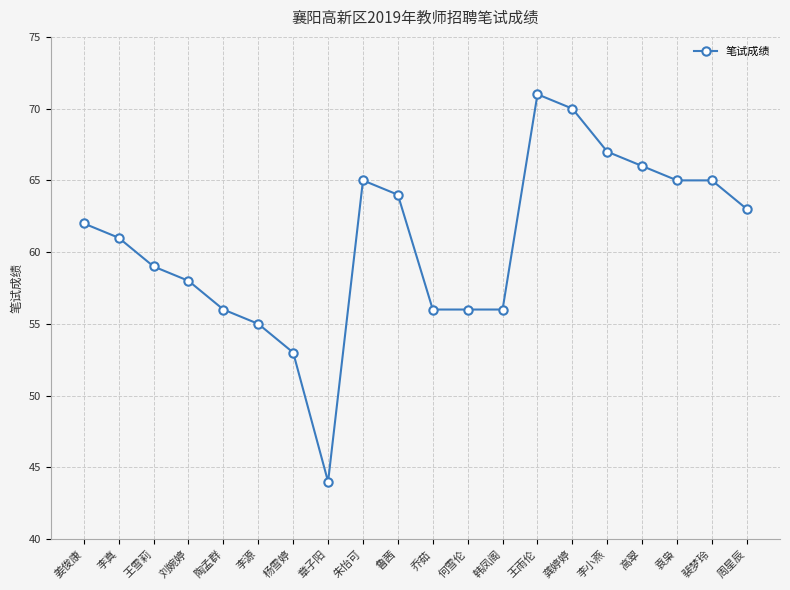

What is the maximum value shown in the chart?

71